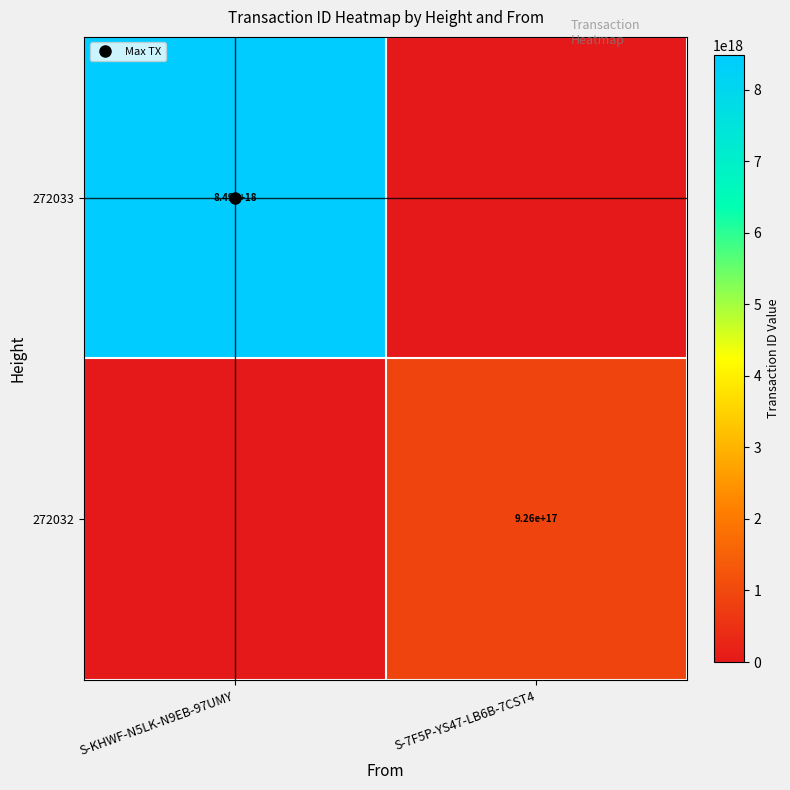

At which category does the chart reach its peak across all series?

S-KHWF-N5LK-N9EB-97UMY